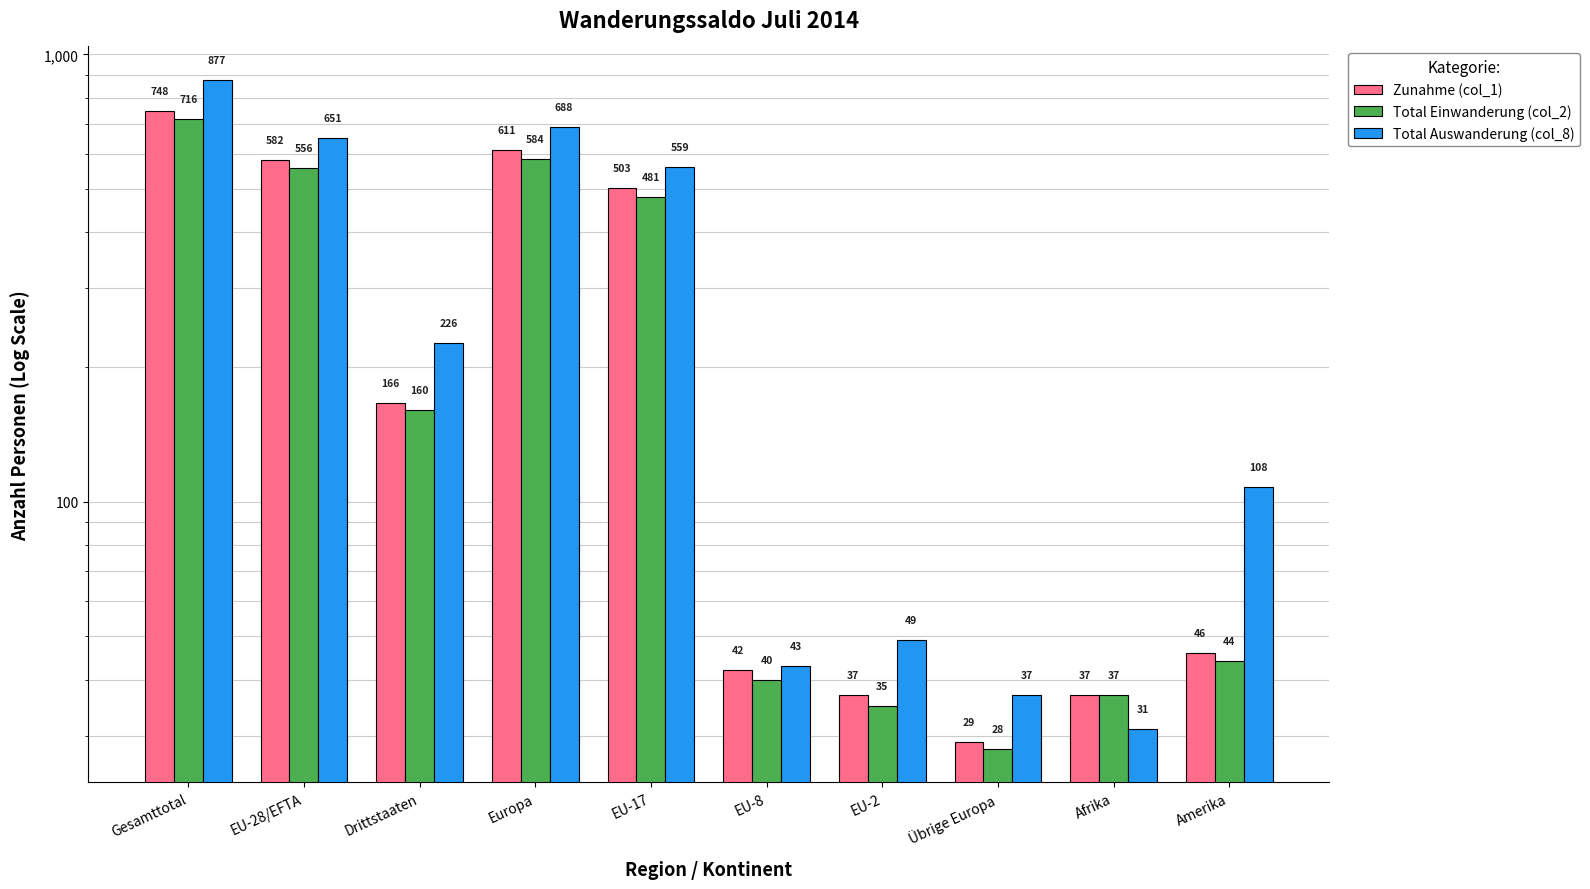

What position from the left is EU-8?

6